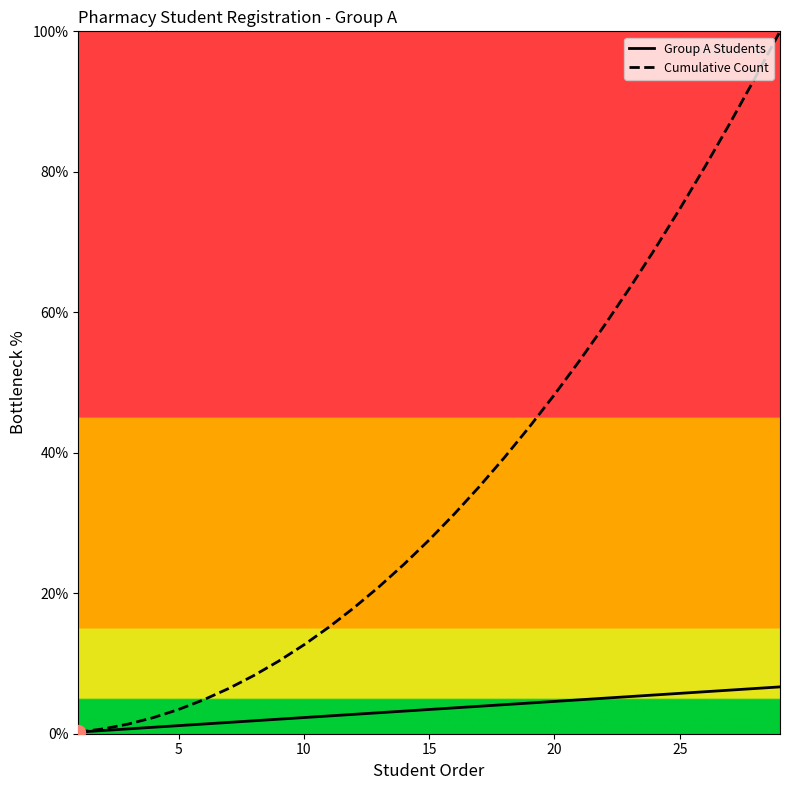

Reading left to right, extract all data points from this chart.

Group A Students: 0.2	0.5	0.7	0.9	1.1	1.4	1.6	1.8	2.1	2.3	2.5	2.8	3.0	3.2	3.4	3.7	3.9	4.1	4.4	4.6	4.8	5.1	5.3	5.5	5.7	6.0	6.2	6.4	6.7
Cumulative Count: 0.2	0.7	1.4	2.3	3.4	4.8	6.4	8.3	10.3	12.6	15.2	17.9	20.9	24.1	27.6	31.3	35.2	39.3	43.7	48.3	53.1	58.2	63.4	69.0	74.7	80.7	86.9	93.3	100.0